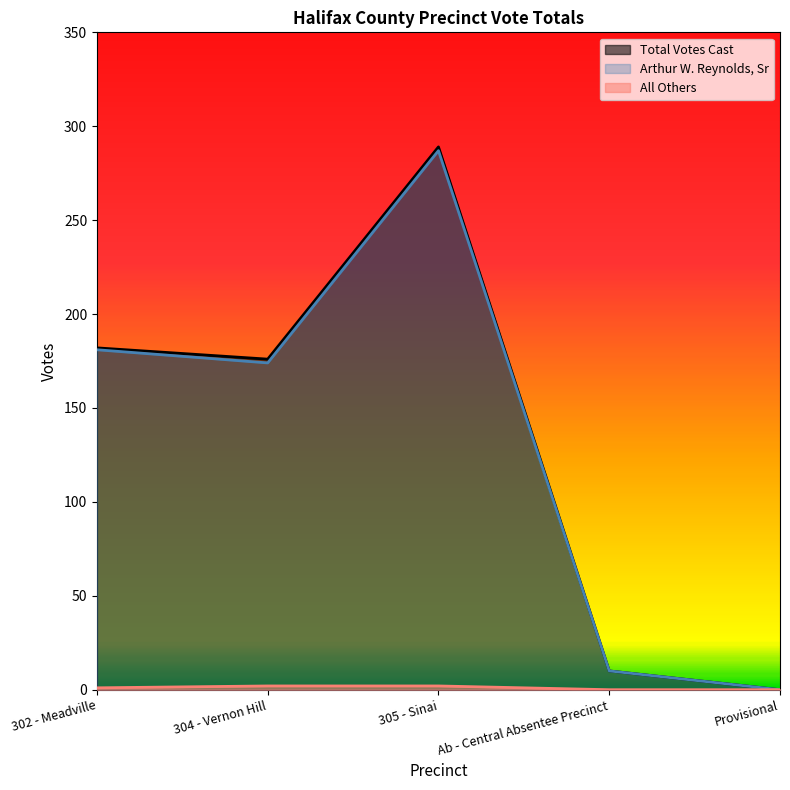

Is the value of Total Votes Cast at 304 - Vernon Hill greater than the value of All Others at Ab - Central Absentee Precinct?

Yes